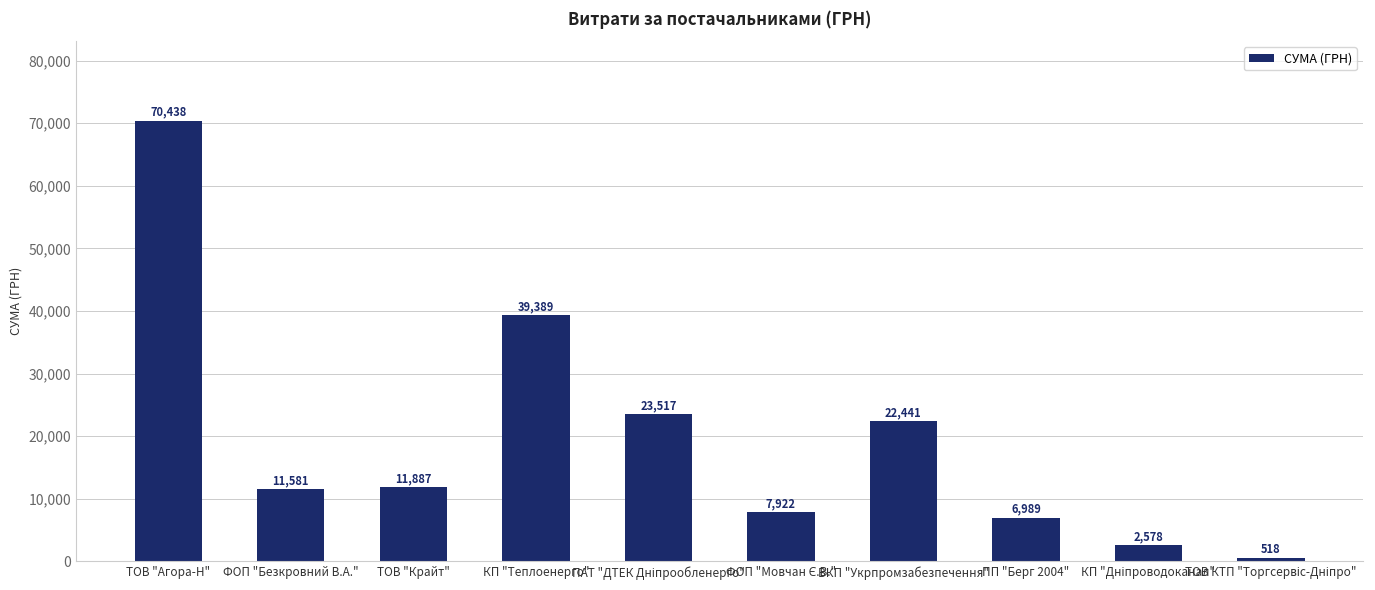

What is the approximate value at КП "Теплоенерго"?

39389.0